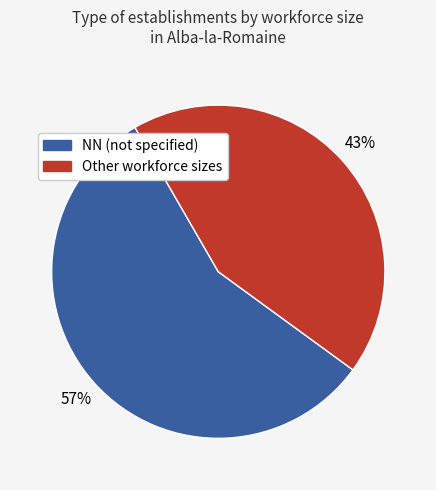

How many segments does this pie chart have?

2